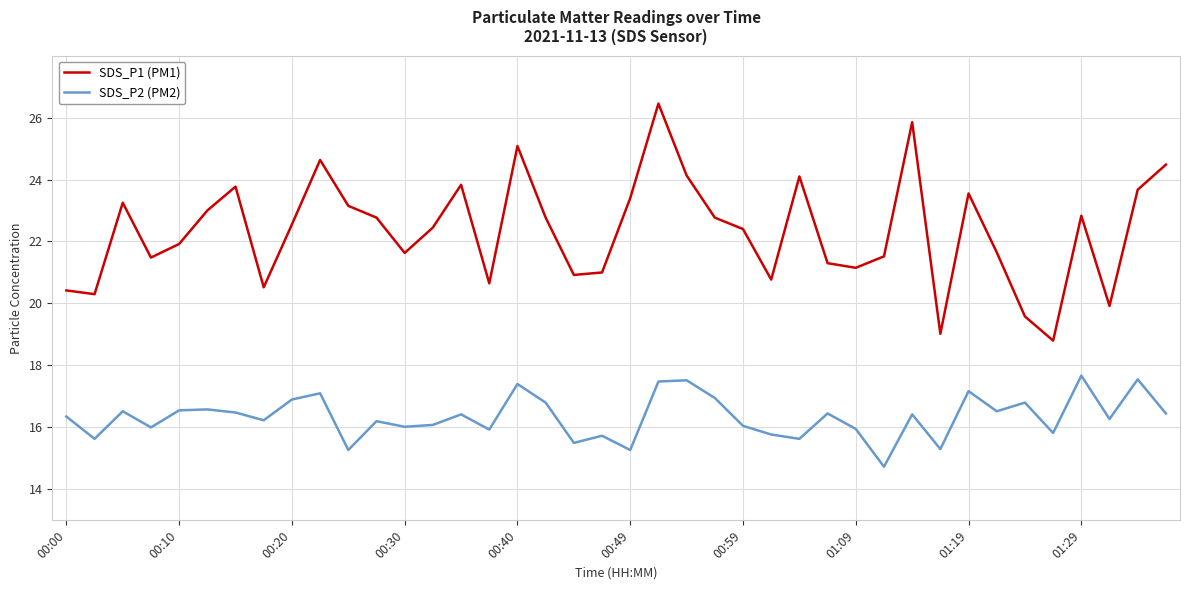

List the series in order of their overall mean, lowest first.

SDS_P2 (PM2), SDS_P1 (PM1)